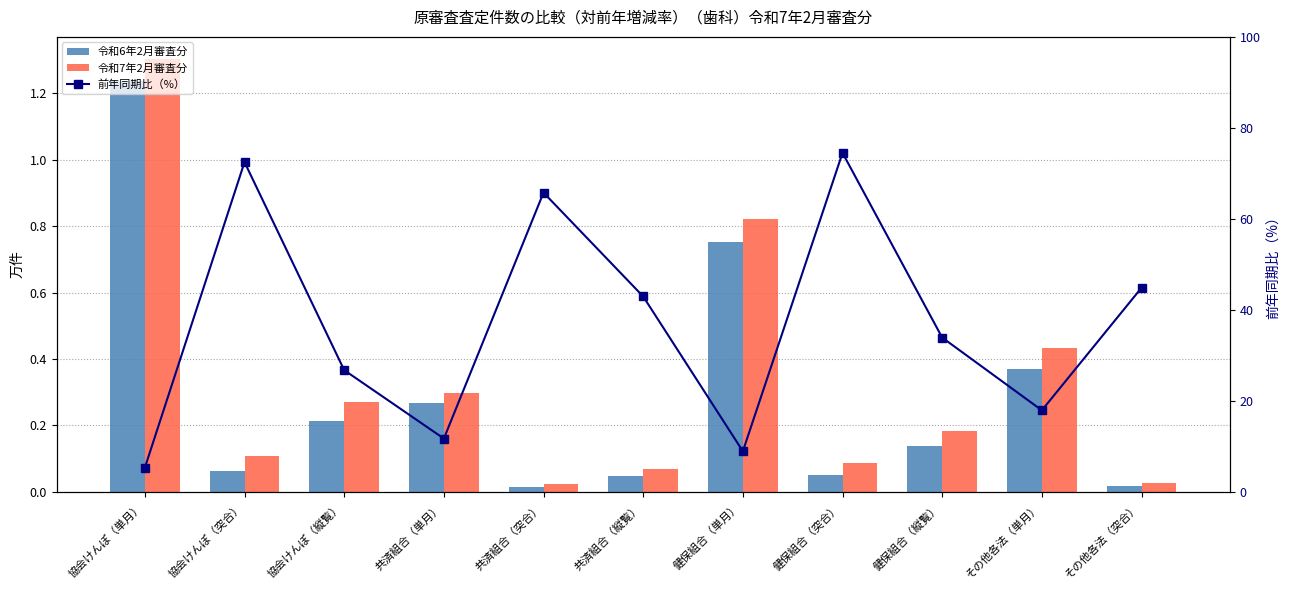

What is the spread (max minus min) of values at 協会けんぽ（突合）?

72.4